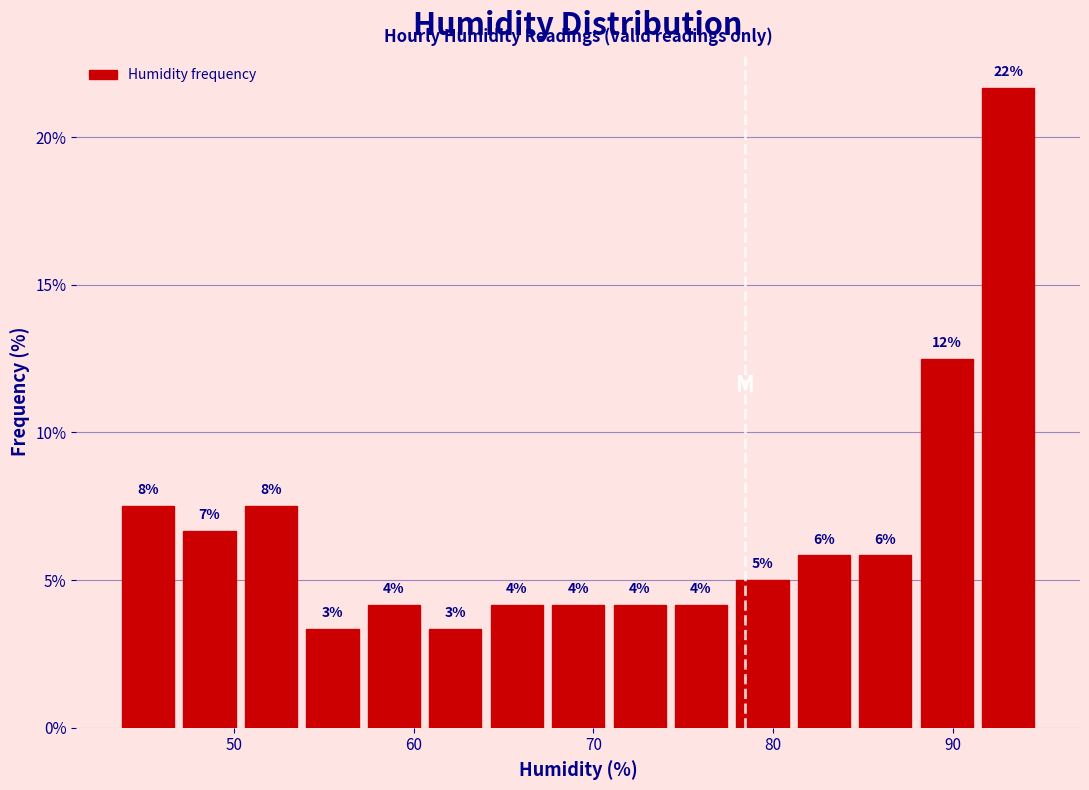

Read against the x-axis, roughly where is the centre of the tallest bar?

93